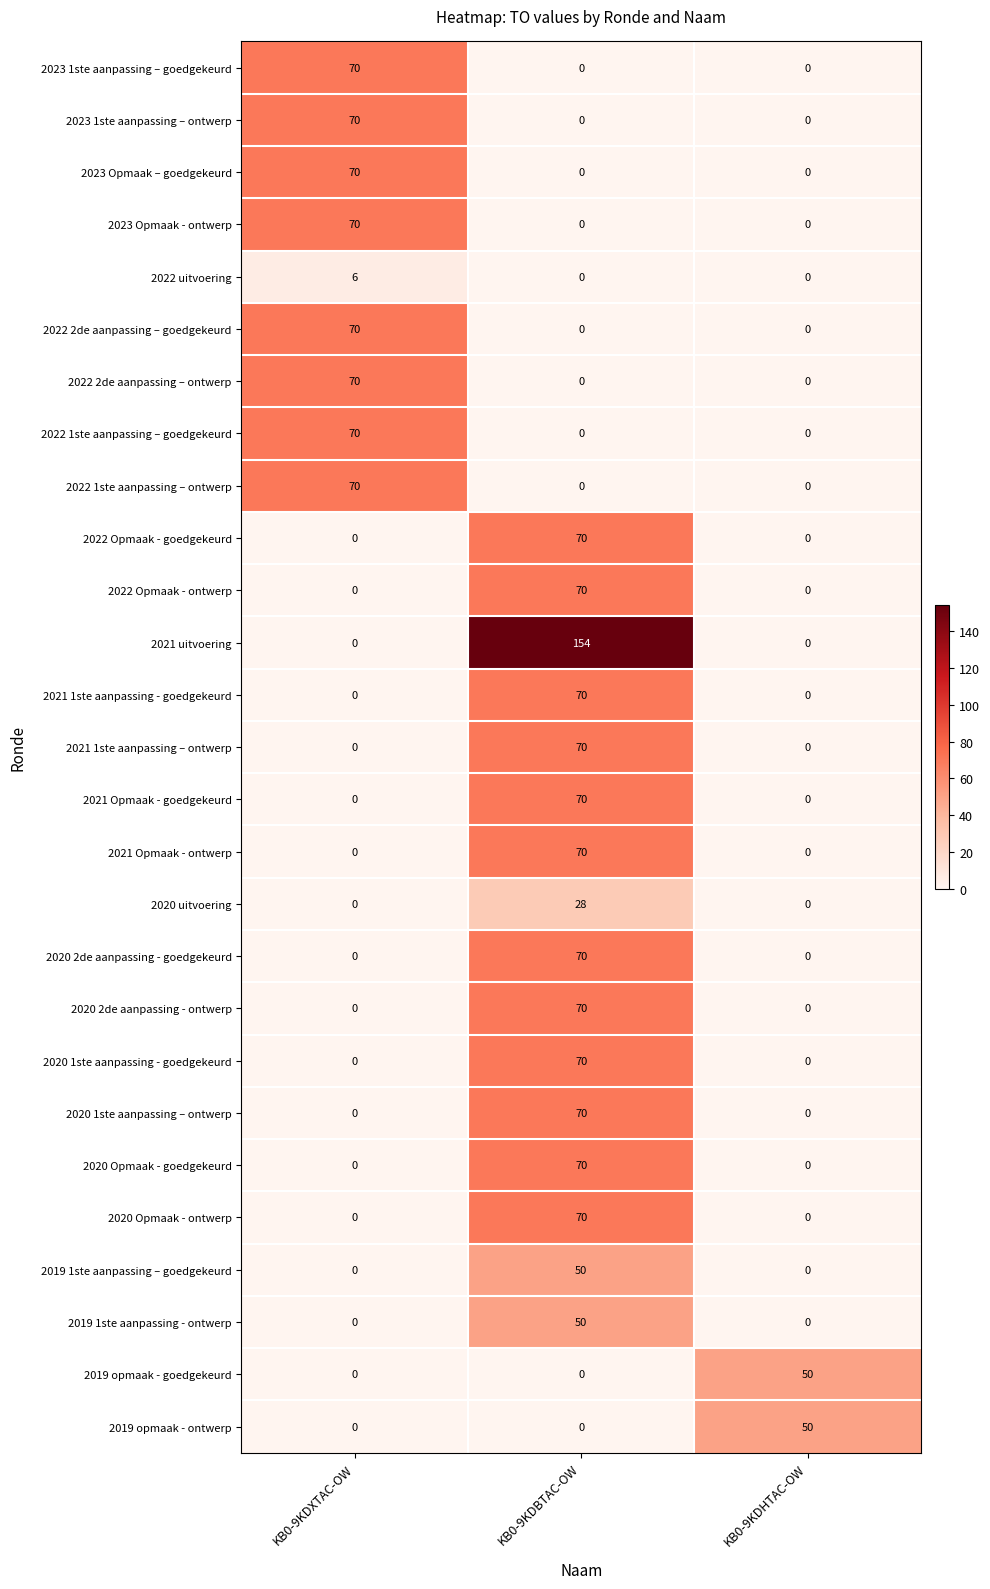

What is the difference between the maximum and minimum values in the 2021 Opmaak - goedgekeurd series?

70